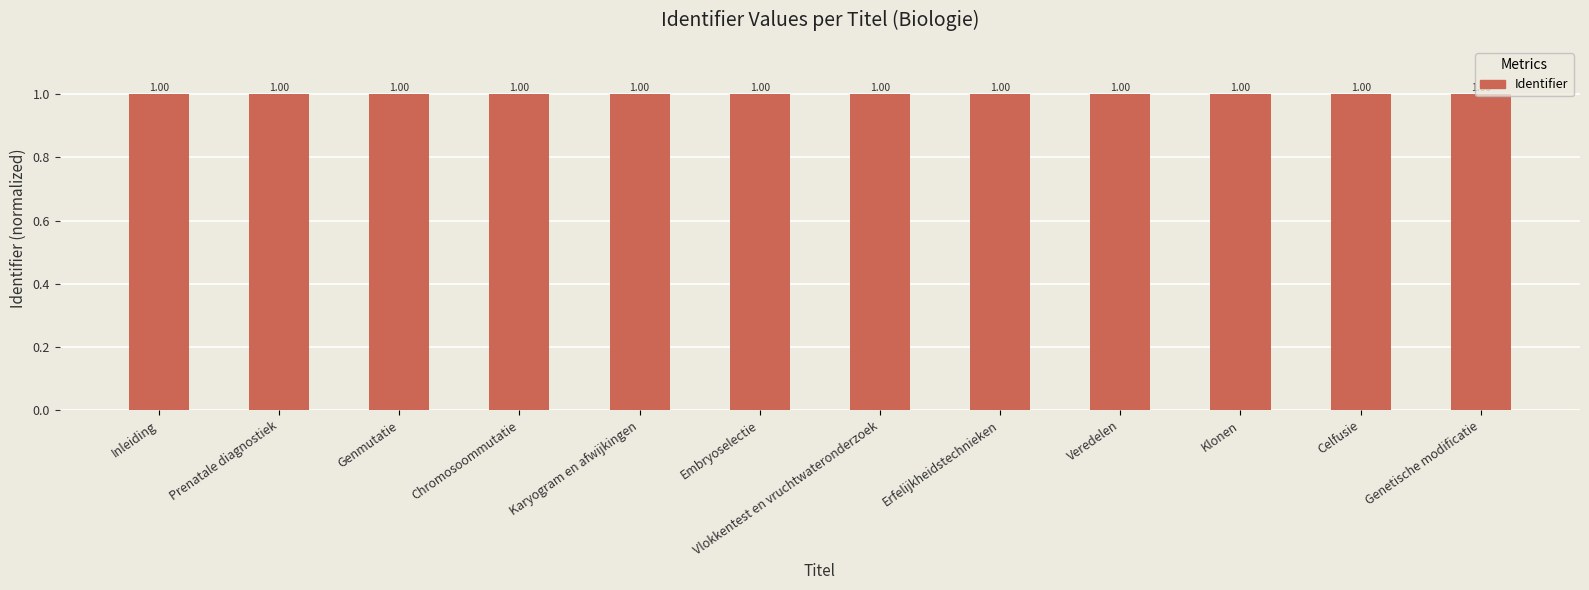

What is the label of the 10th bar from the right?

Genmutatie